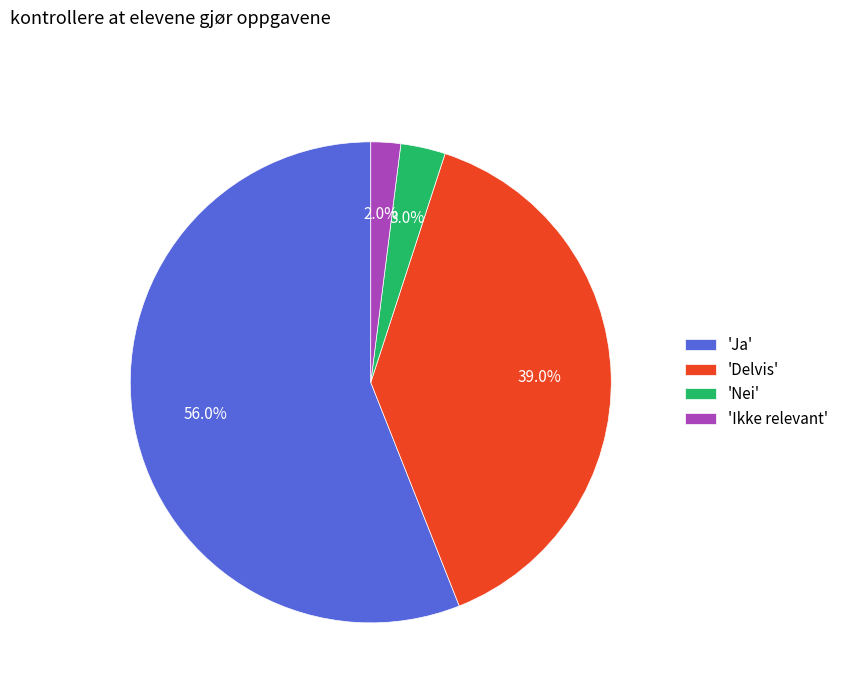

Which has a higher value, 'Delvis' or 'Nei'?

'Delvis'